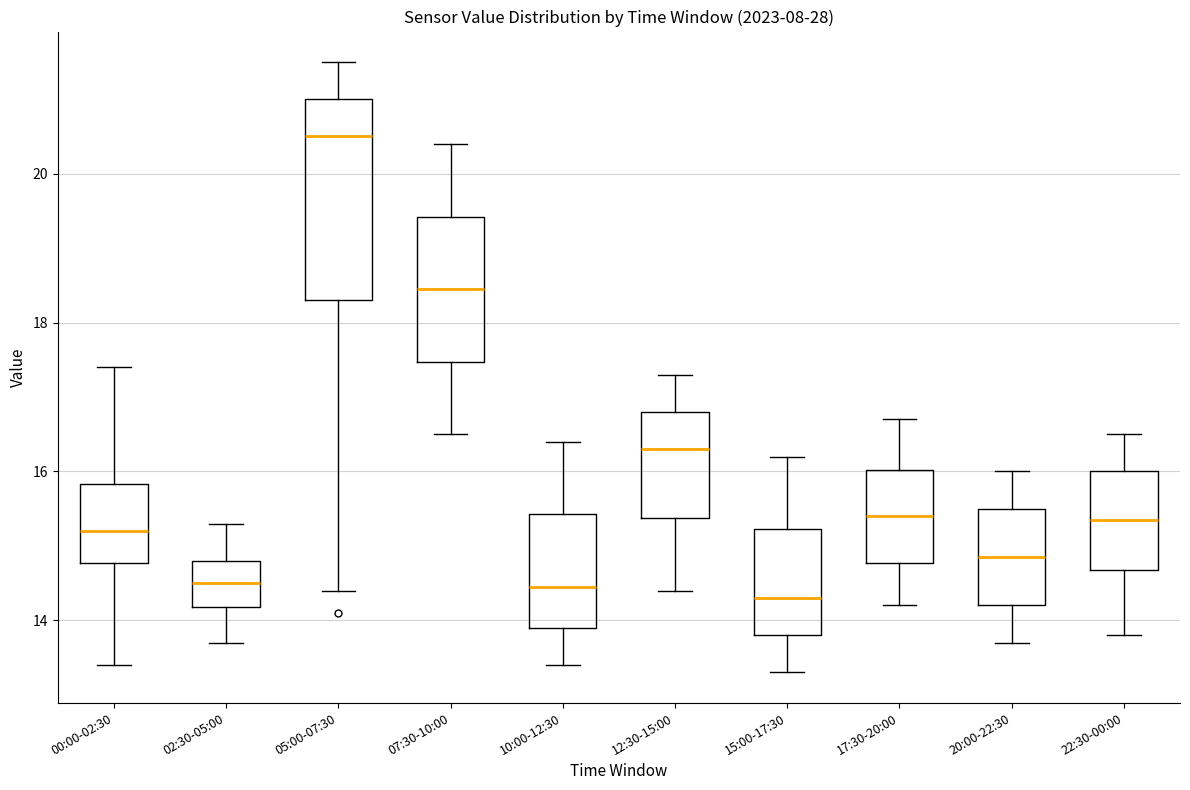

Reading left to right, read every box against the y-axis: the position of its median line, the range the box covers, and the ends of its whiskers. The values are not printed on the chart, so give them approximately, as read against the axis.

00:00-02:30: median 15.2, box 14.8 to 15.8, whiskers 13.4 to 17.4
02:30-05:00: median 14.6, box 14.2 to 14.8, whiskers 13.8 to 15.4
05:00-07:30: median 20.6, box 18.4 to 21.0, whiskers 14.4 to 21.6
07:30-10:00: median 18.4, box 17.4 to 19.4, whiskers 16.6 to 20.4
10:00-12:30: median 14.4, box 14.0 to 15.4, whiskers 13.4 to 16.4
12:30-15:00: median 16.4, box 15.4 to 16.8, whiskers 14.4 to 17.4
15:00-17:30: median 14.4, box 13.8 to 15.2, whiskers 13.4 to 16.2
17:30-20:00: median 15.4, box 14.8 to 16.0, whiskers 14.2 to 16.8
20:00-22:30: median 14.8, box 14.2 to 15.6, whiskers 13.8 to 16.0
22:30-00:00: median 15.4, box 14.6 to 16.0, whiskers 13.8 to 16.6